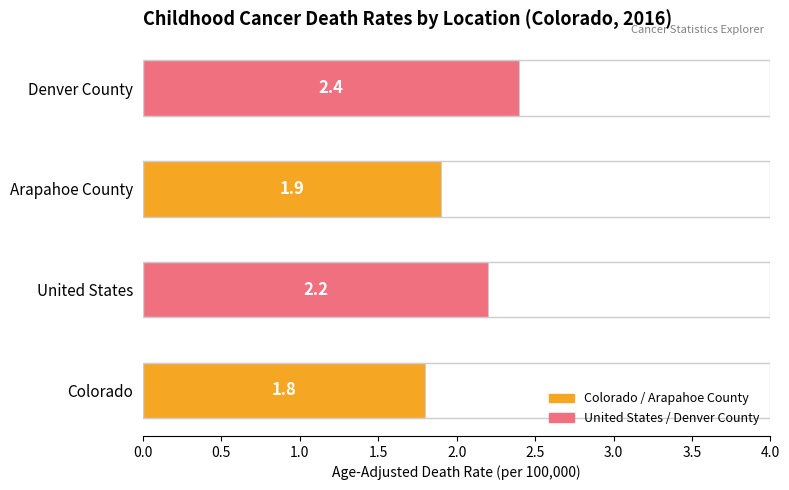

What is the change in value from United States to Denver County?

+0.2